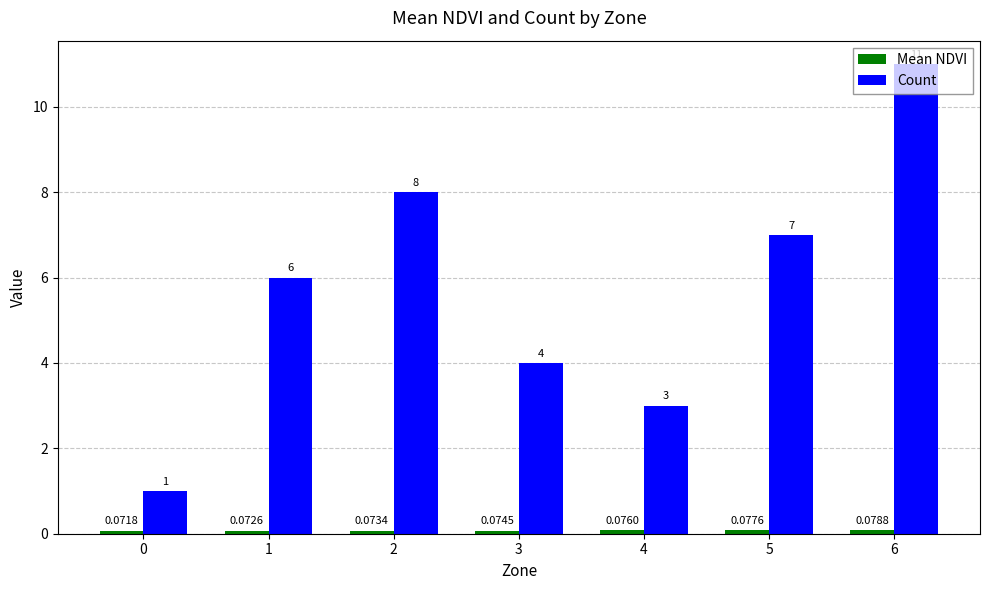

At which category is the sum across all series the highest?

6